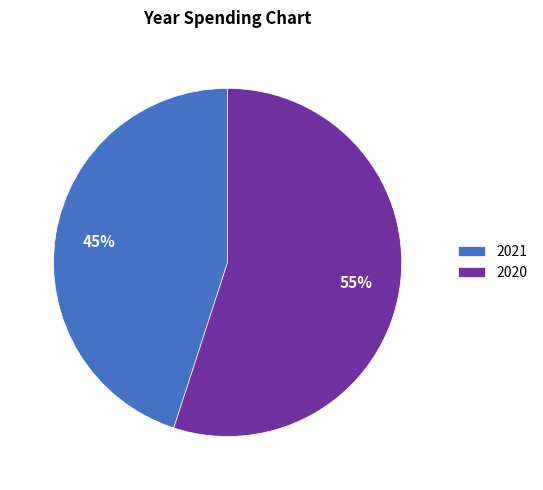

The 2021 slice represents 52% of the pie. True or false?

False